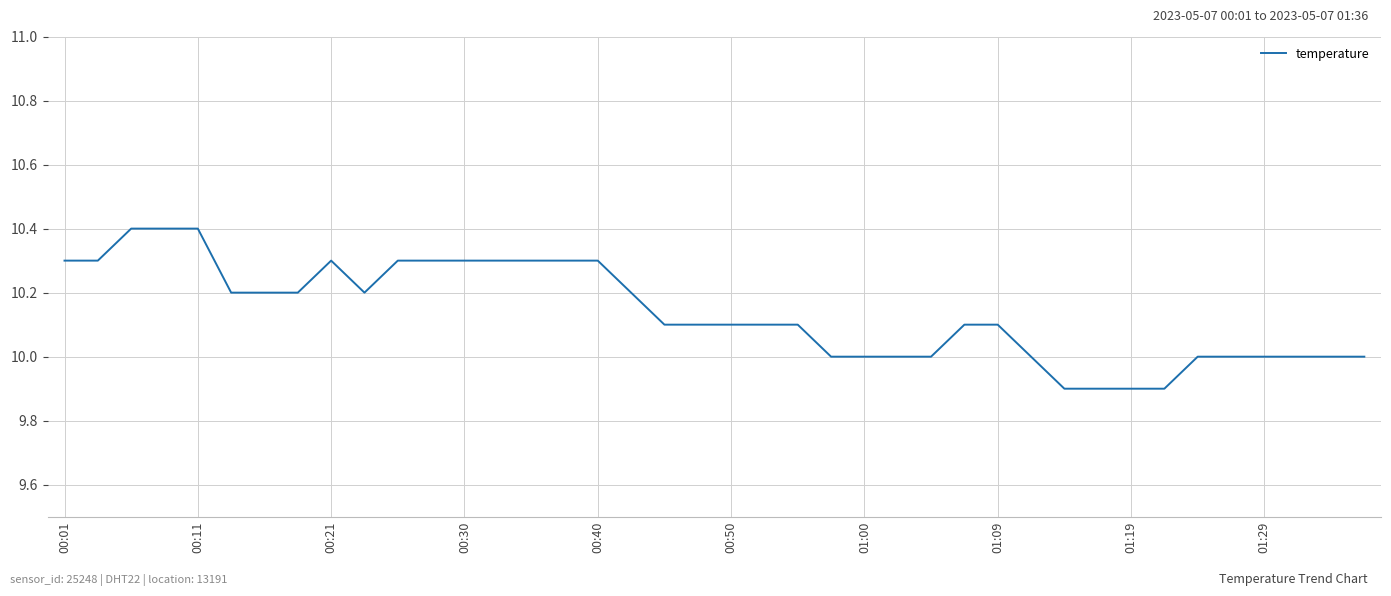

What is the difference between the maximum and minimum values?

0.5